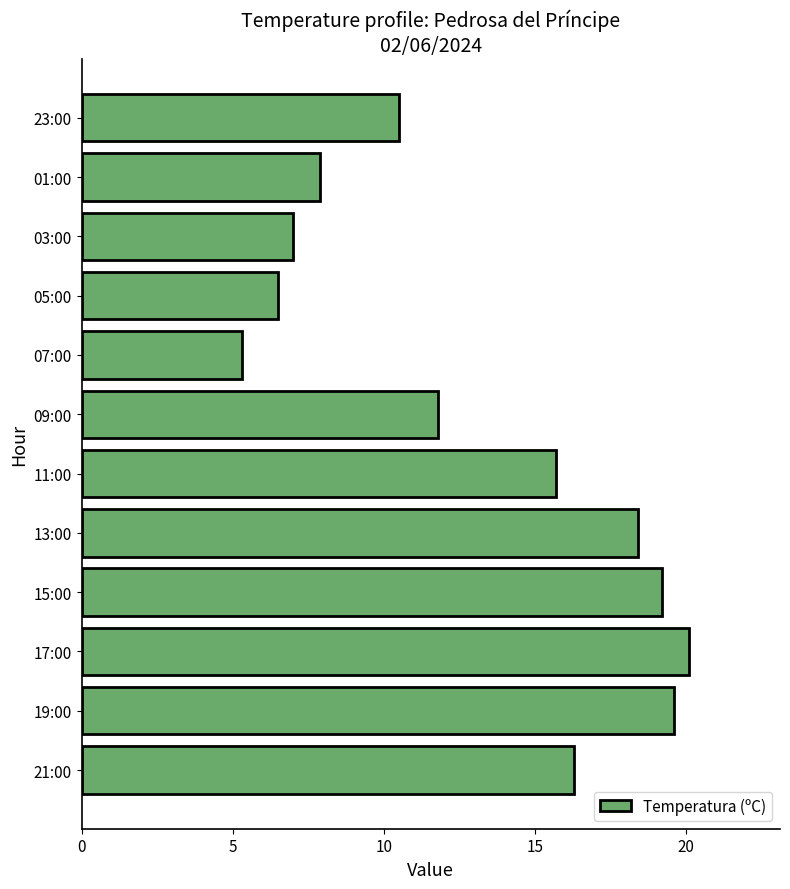

Is it true that the value at 07:00 is 5.3?

True